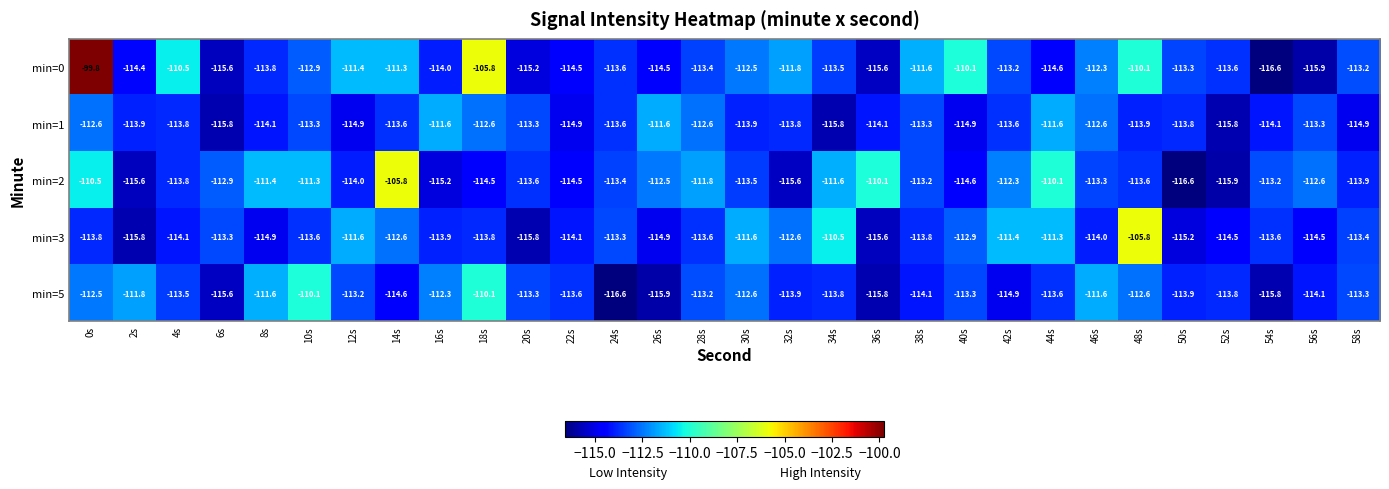

Rank the series at 0s from lowest to highest value.

min=3, min=1, min=5, min=2, min=0